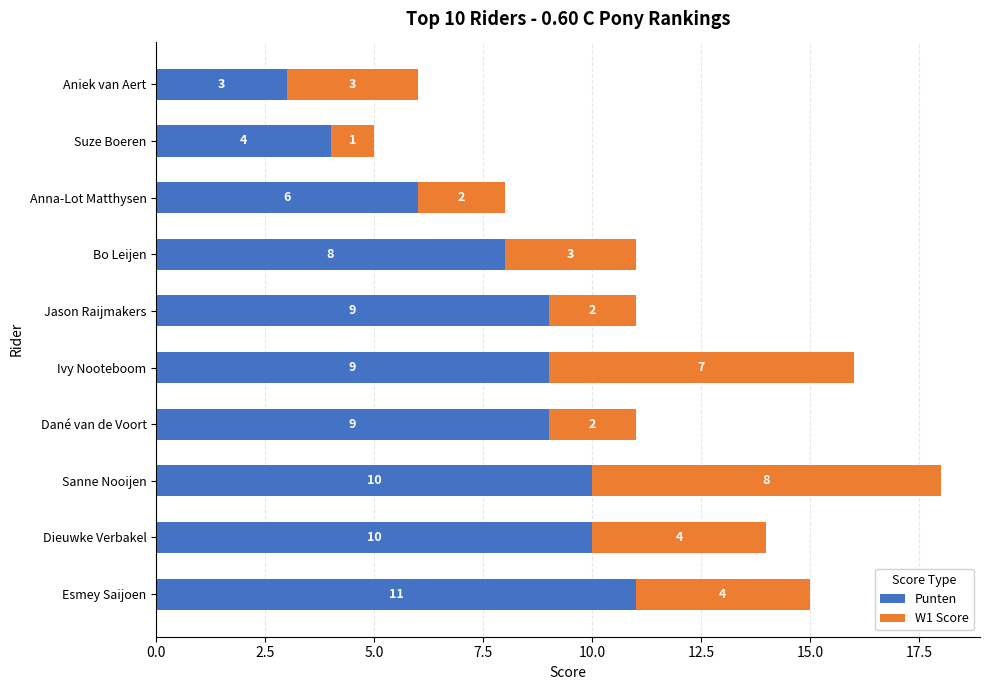

What is the approximate value of Punten at Suze Boeren?

4